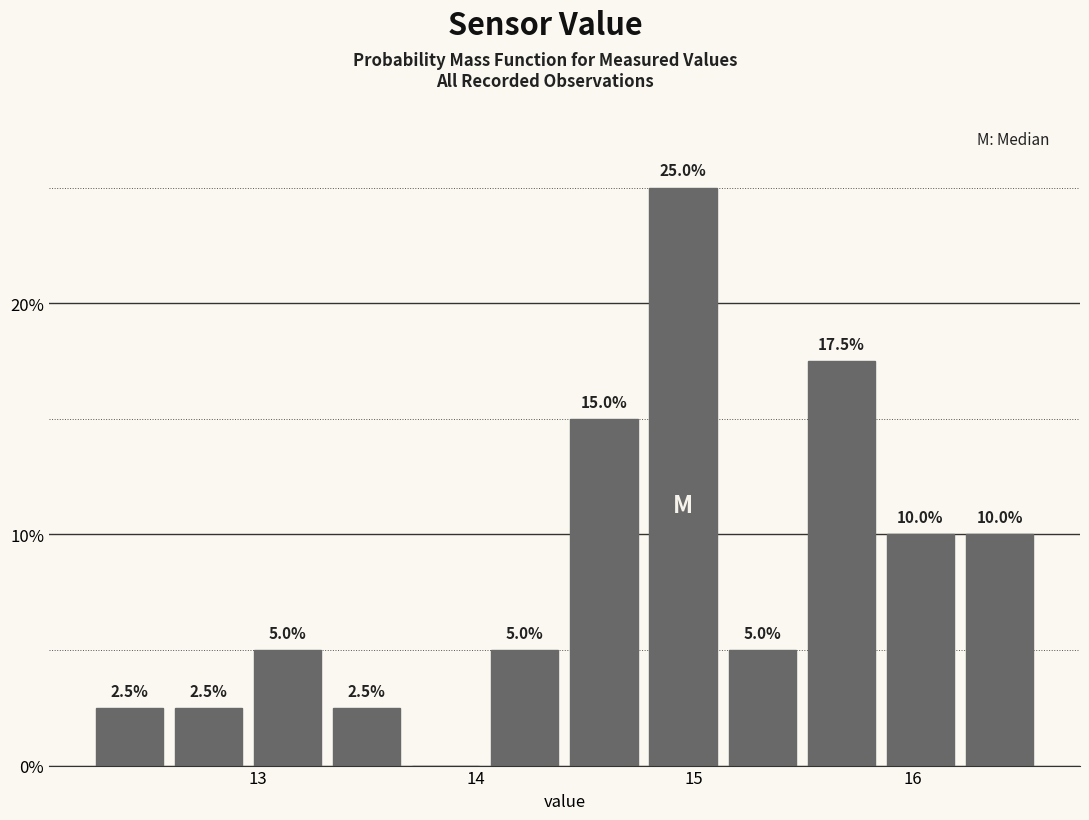

Read against the x-axis, roughly where is the centre of the tallest bar?

14.9